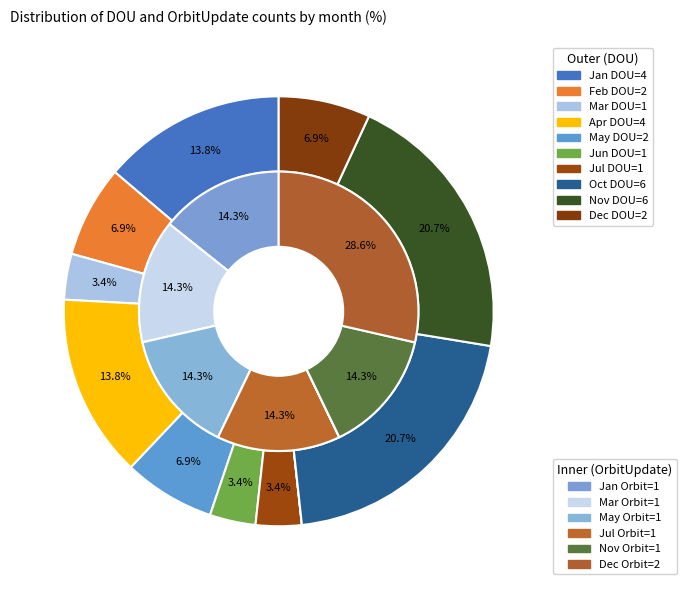

What is the change in value from Mar to Nov?

+5